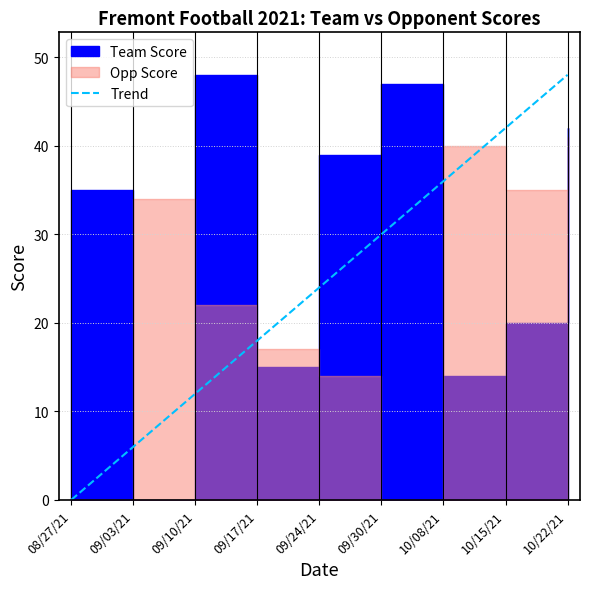

How many lines are shown in the chart?

1